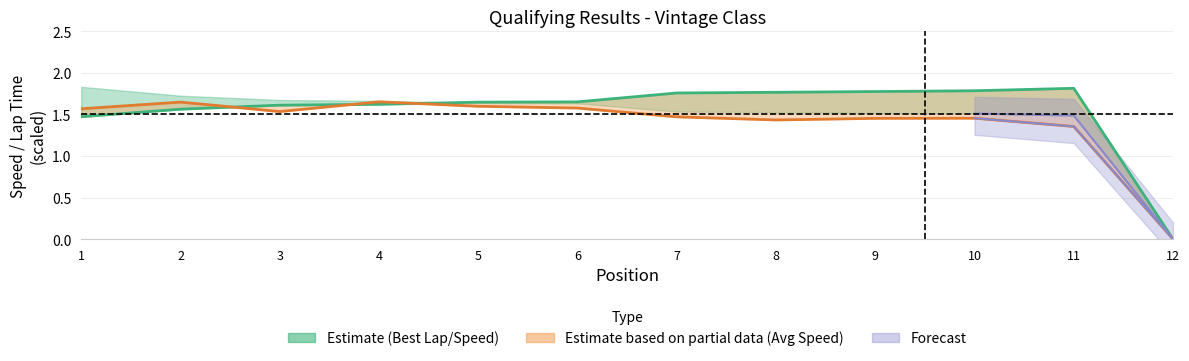

What is the highest value of the Best Lap Time (min) series?

1.8